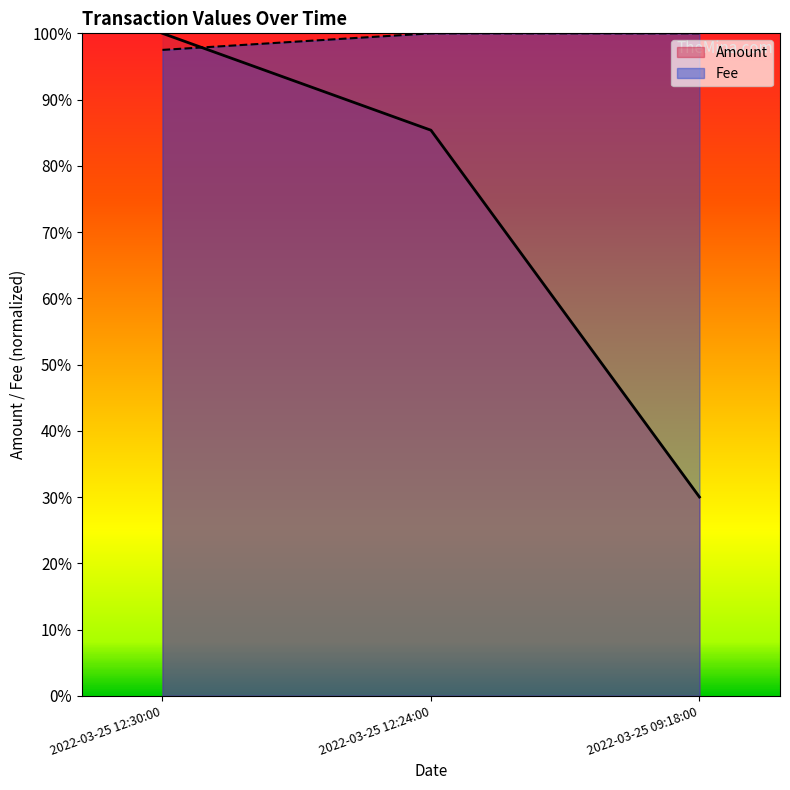

Is it true that Fee equals 0.2 at 2022-03-25 09:18:00?

False